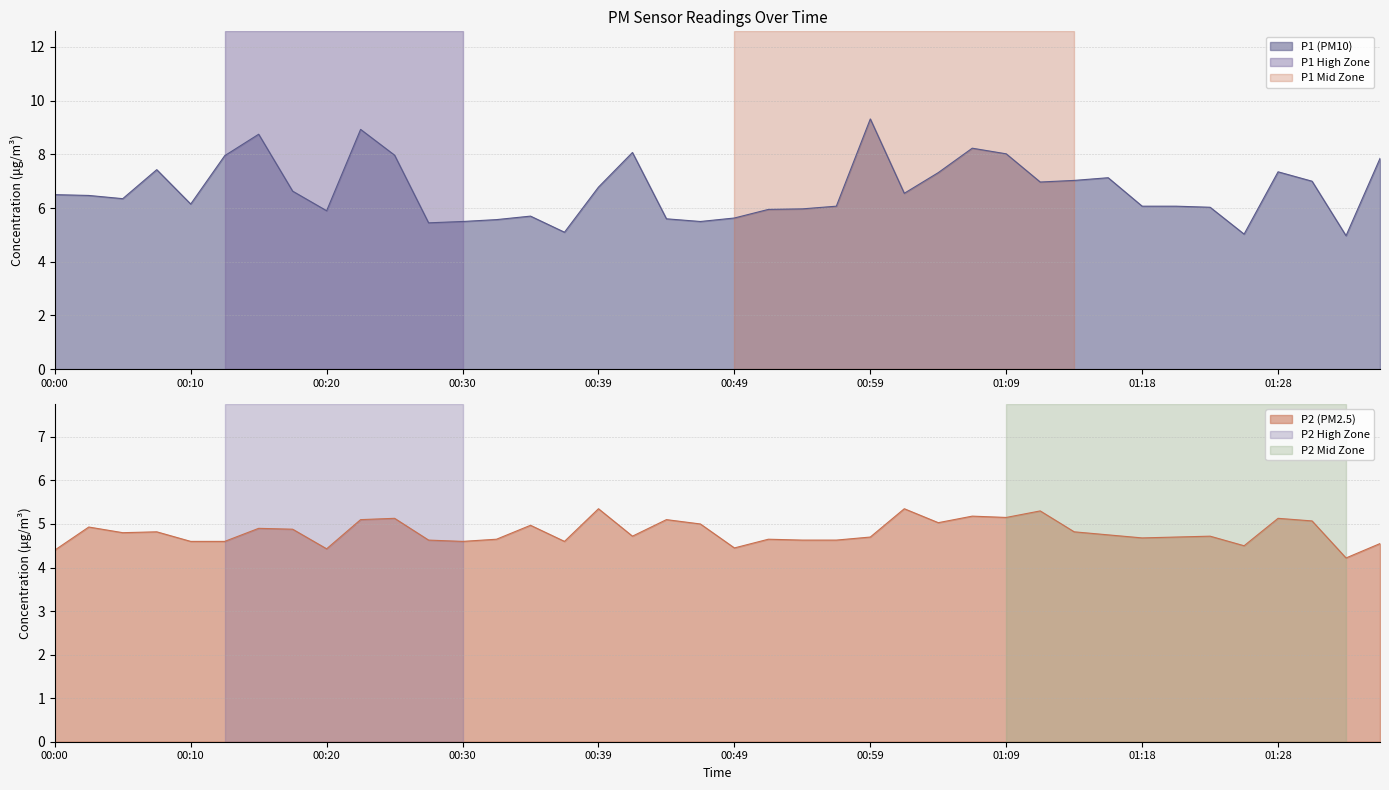

In P1, how many points are higher than both neighbors (excluding endpoints)?

9